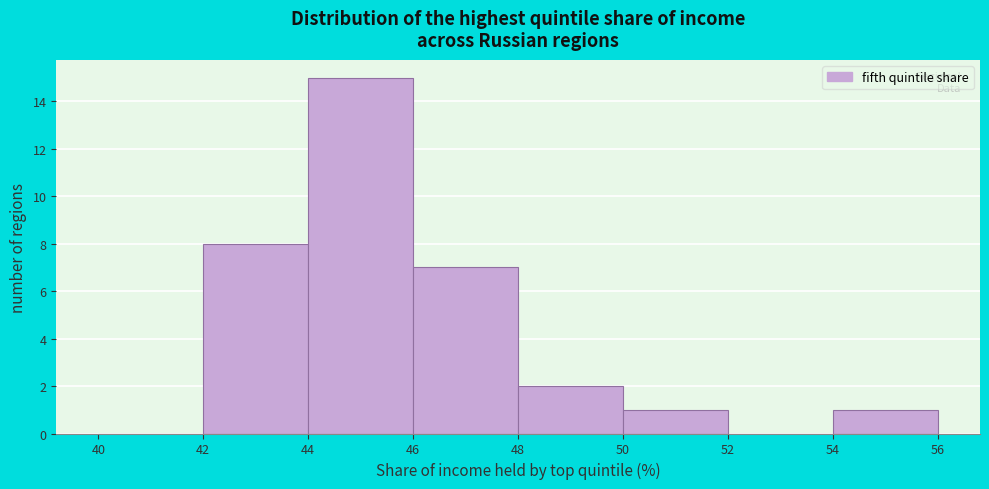

How tall is the bar that spans 44 to 46 on the x-axis? The values are not printed on the chart, so give them approximately, as read against the axis.

15